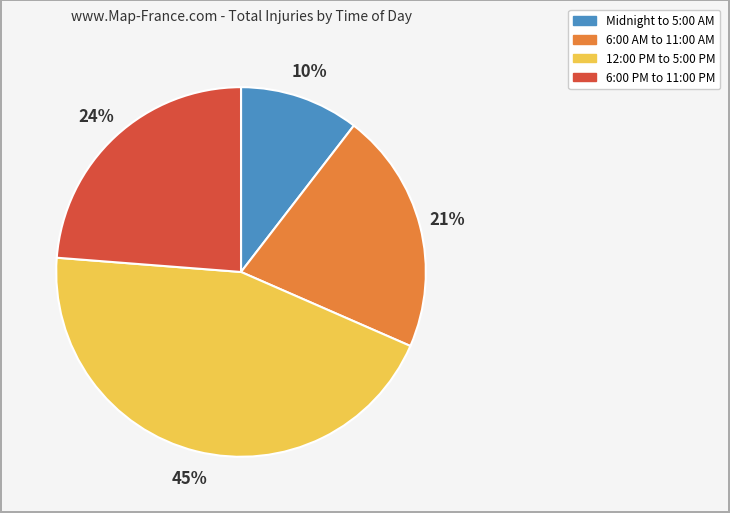

Is there any slice that represents more than half of the pie?

No